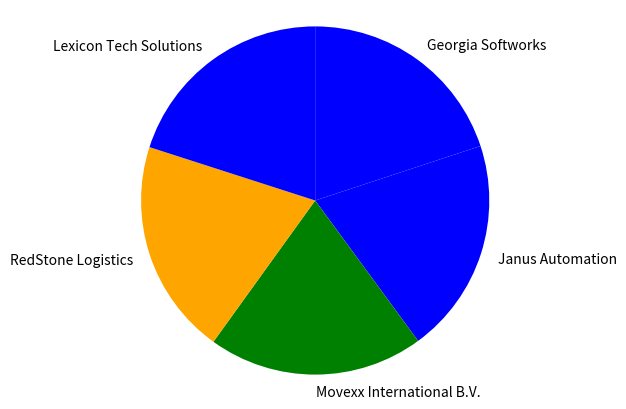

What is the ratio of the value at Georgia Softworks to the value at Lexicon Tech Solutions?

1.0